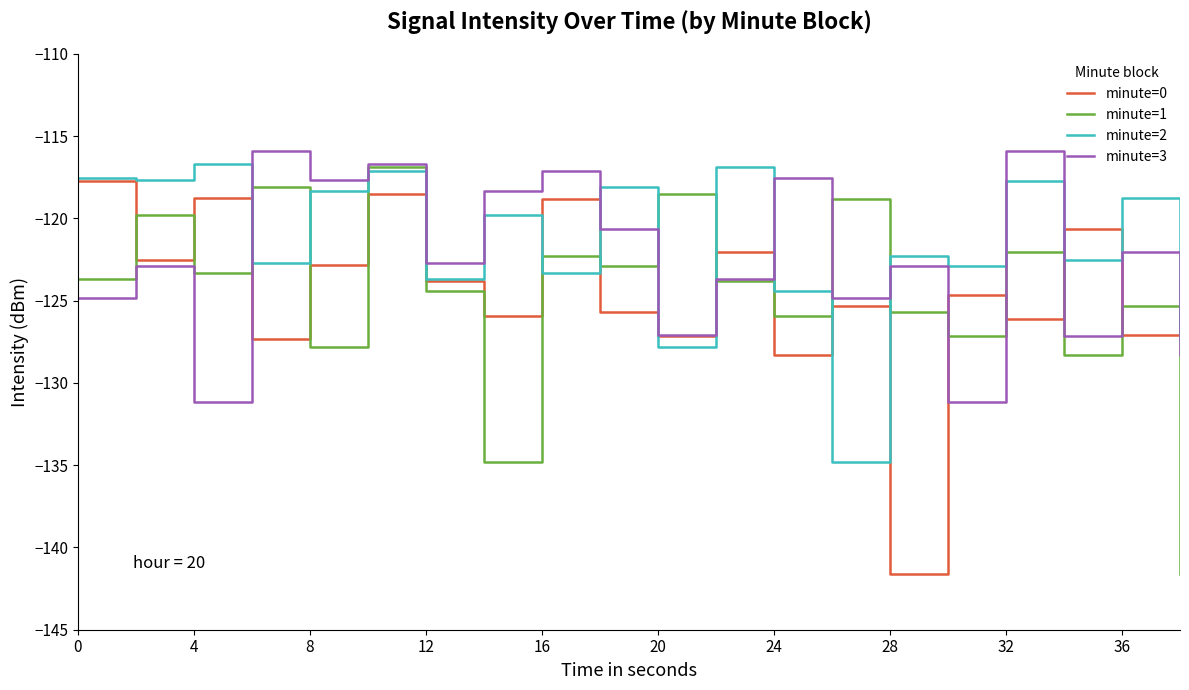

How many times do minute=1 and minute=0 cross each other?

14